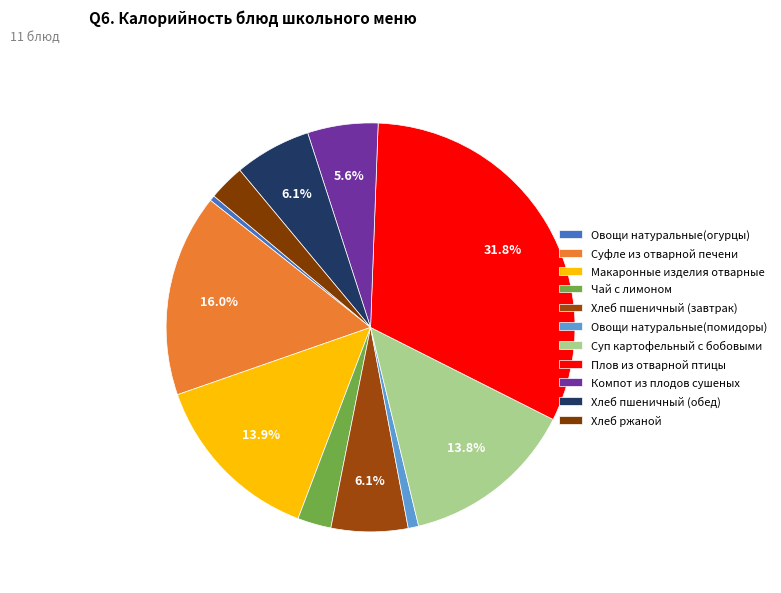

What is the largest slice in the pie chart?

Плов из отварной птицы